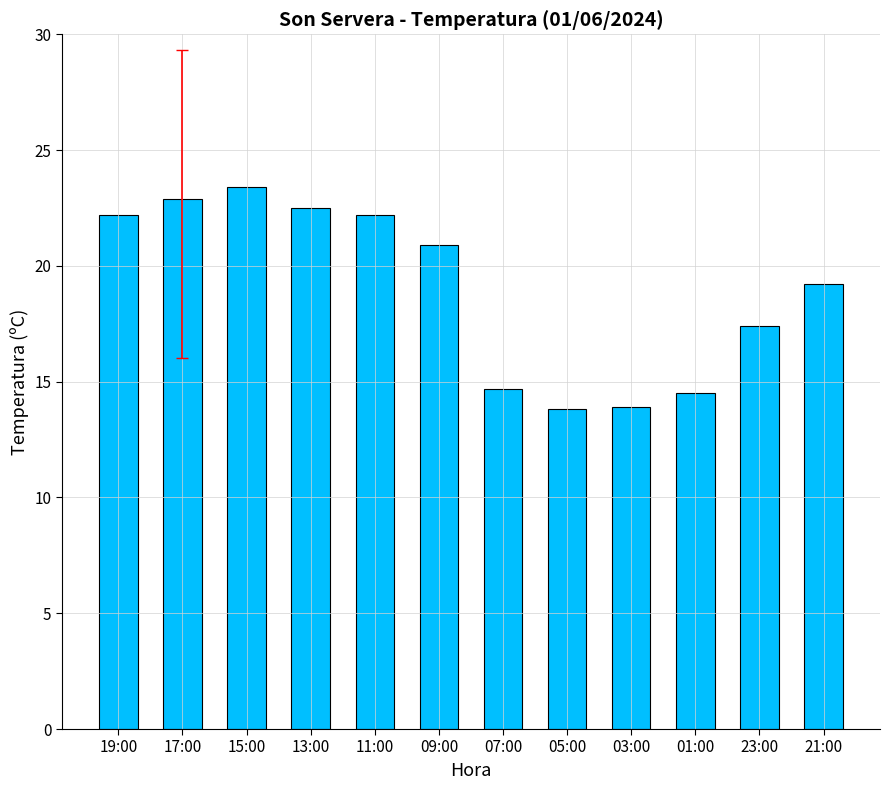

Approximately how many times larger is the value at 19:00 compared to 07:00?

1.5